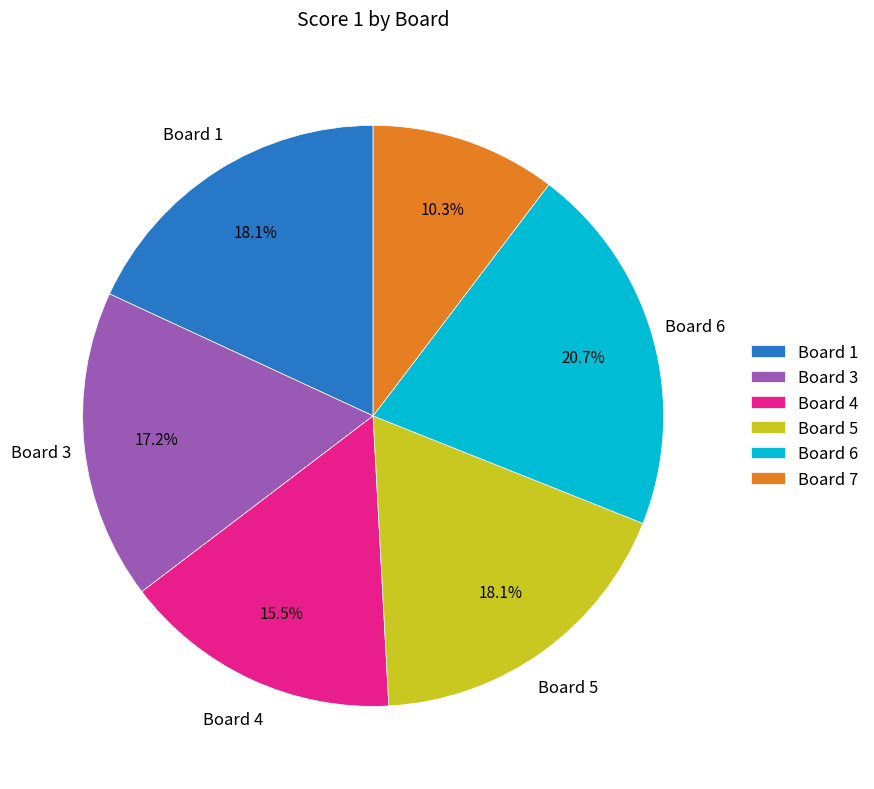

How many segments does this pie chart have?

6